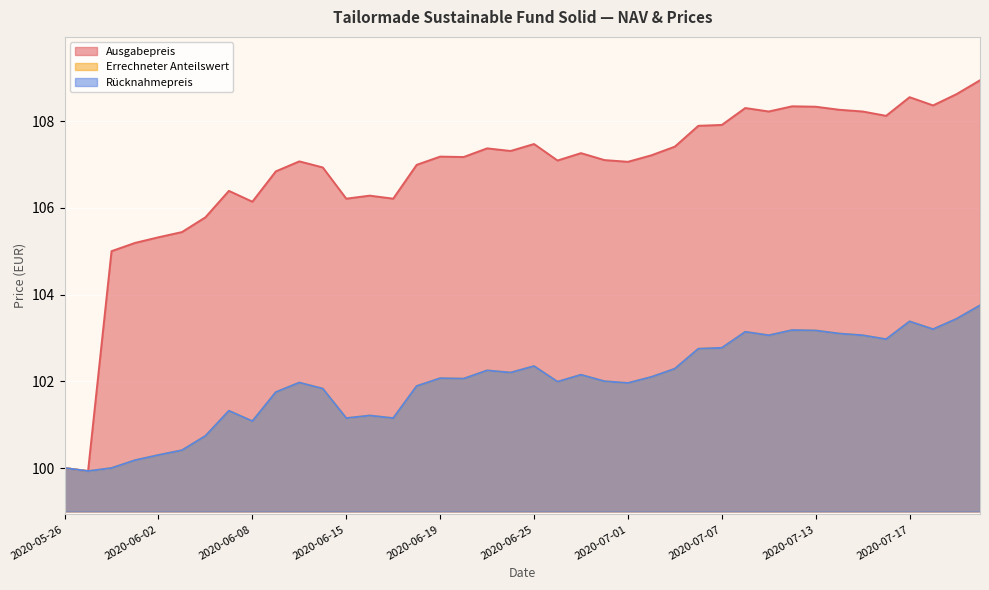

Reading left to right, transcribe all the data shown in this chart.

Errechneter Anteilswert: 100.0	99.9	100.0	100.2	100.3	100.4	100.7	101.3	101.1	101.8	102.0	101.8	101.2	101.2	101.2	101.9	102.1	102.1	102.2	102.2	102.3	102.0	102.2	102.0	102.0	102.1	102.3	102.8	102.8	103.1	103.1	103.2	103.2	103.1	103.1	103.0	103.4	103.2	103.4	103.8
Ausgabepreis: 100.0	99.9	105.0	105.2	105.3	105.4	105.8	106.4	106.1	106.8	107.1	106.9	106.2	106.3	106.2	107.0	107.2	107.2	107.4	107.3	107.5	107.1	107.3	107.1	107.1	107.2	107.4	107.9	107.9	108.3	108.2	108.3	108.3	108.3	108.2	108.1	108.5	108.4	108.6	108.9
Rücknahmepreis: 100.0	99.9	100.0	100.2	100.3	100.4	100.7	101.3	101.1	101.8	102.0	101.8	101.2	101.2	101.2	101.9	102.1	102.1	102.2	102.2	102.3	102.0	102.2	102.0	102.0	102.1	102.3	102.8	102.8	103.1	103.1	103.2	103.2	103.1	103.1	103.0	103.4	103.2	103.4	103.8